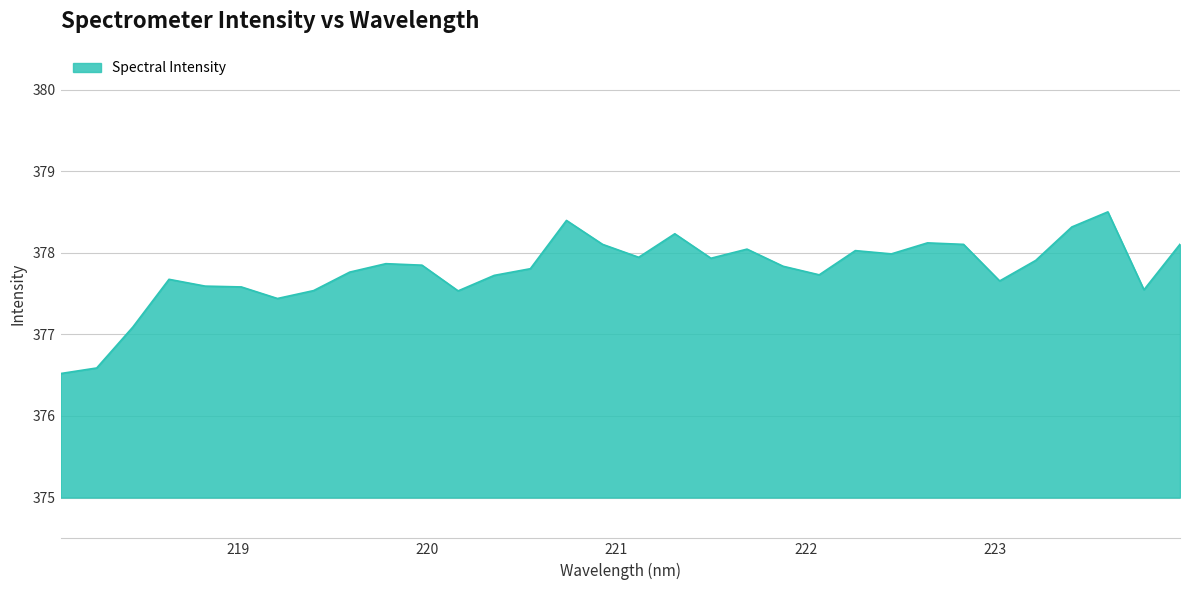

What is the minimum value shown in the chart?

376.5